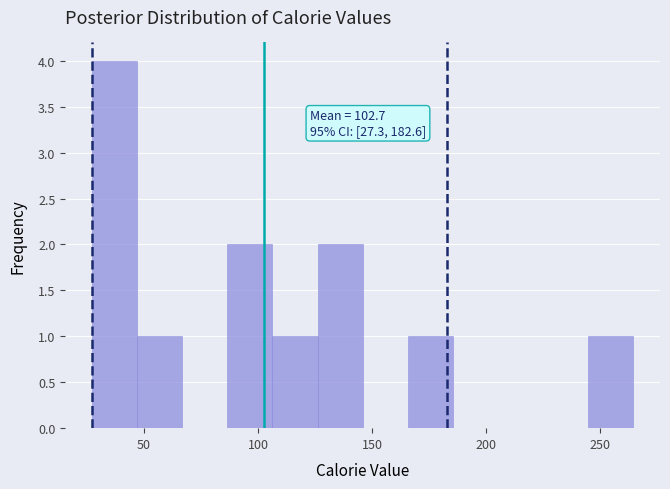

Read against the x-axis, roughly where is the centre of the tallest bar?

35